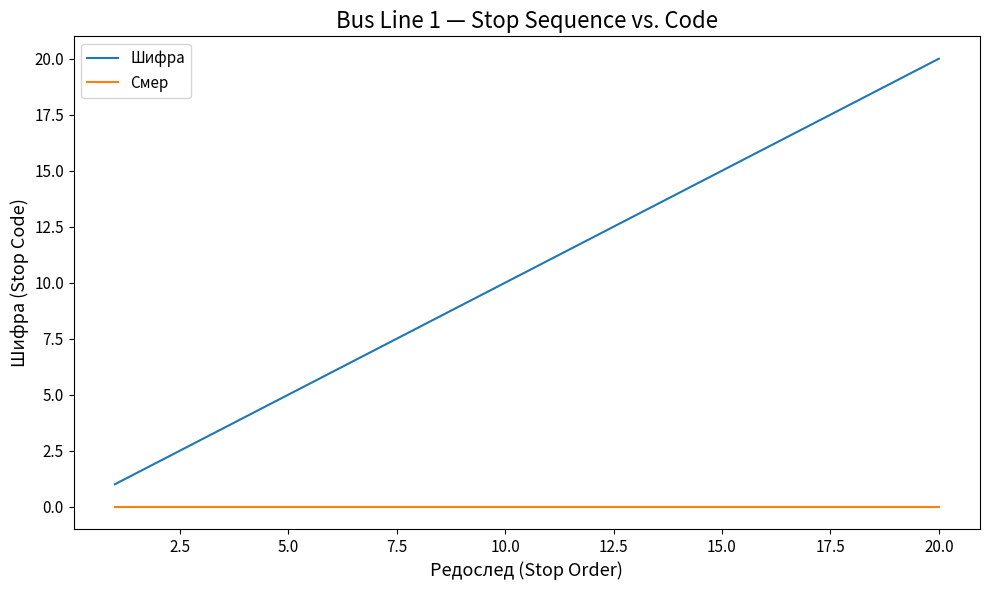

True or false: Шифра and Смер cross at least once.

False